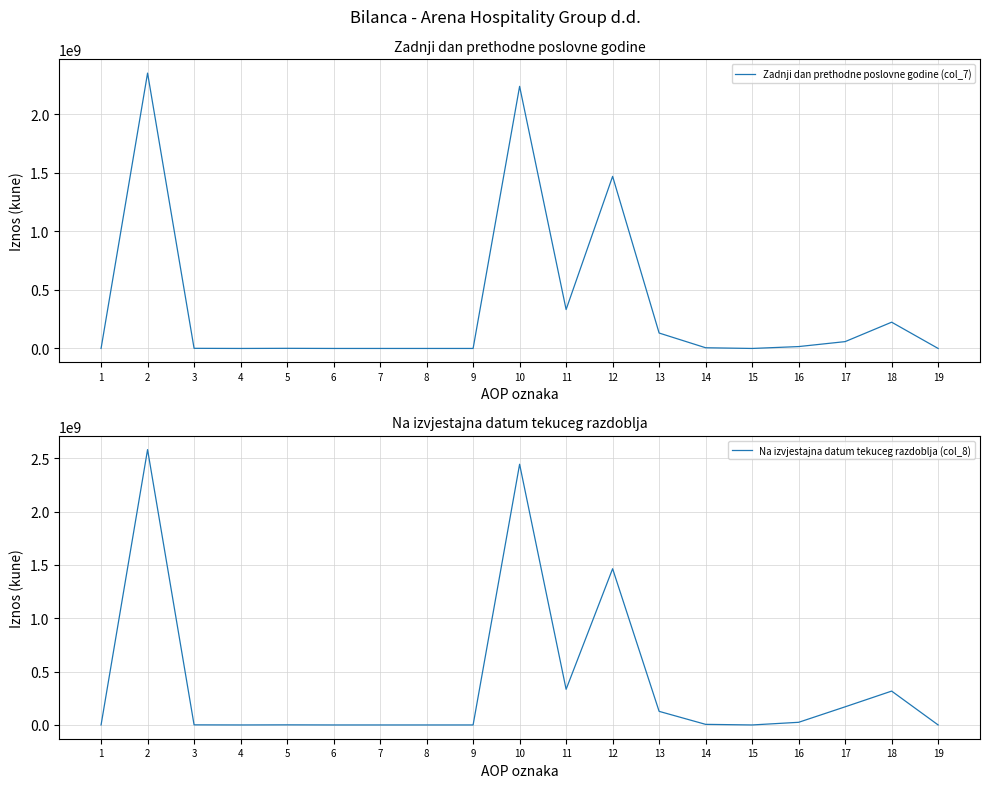

How many values in the Zadnji dan prethodne poslovne godine (col_7) series exceed 1065422?

9